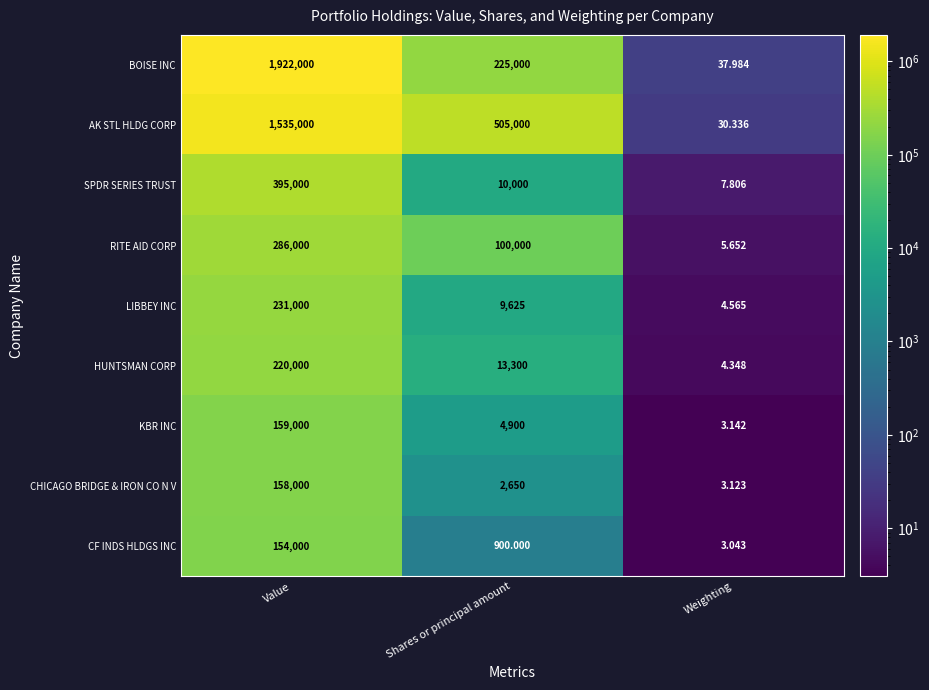

At which category does the chart reach its minimum across all series?

Weighting